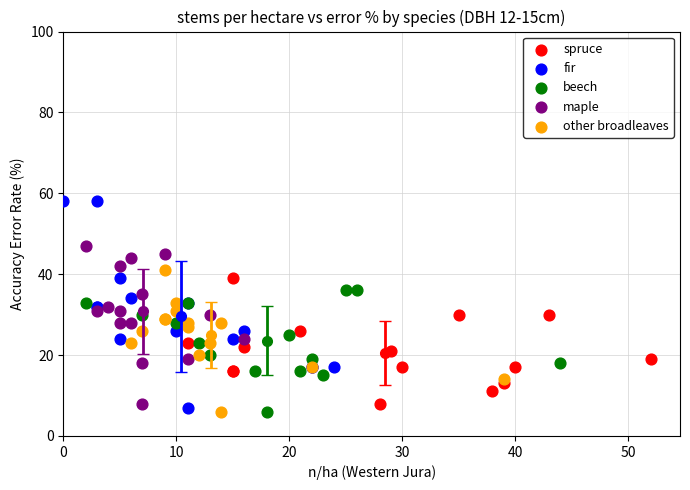

Which series contains the highest Y value?

fir